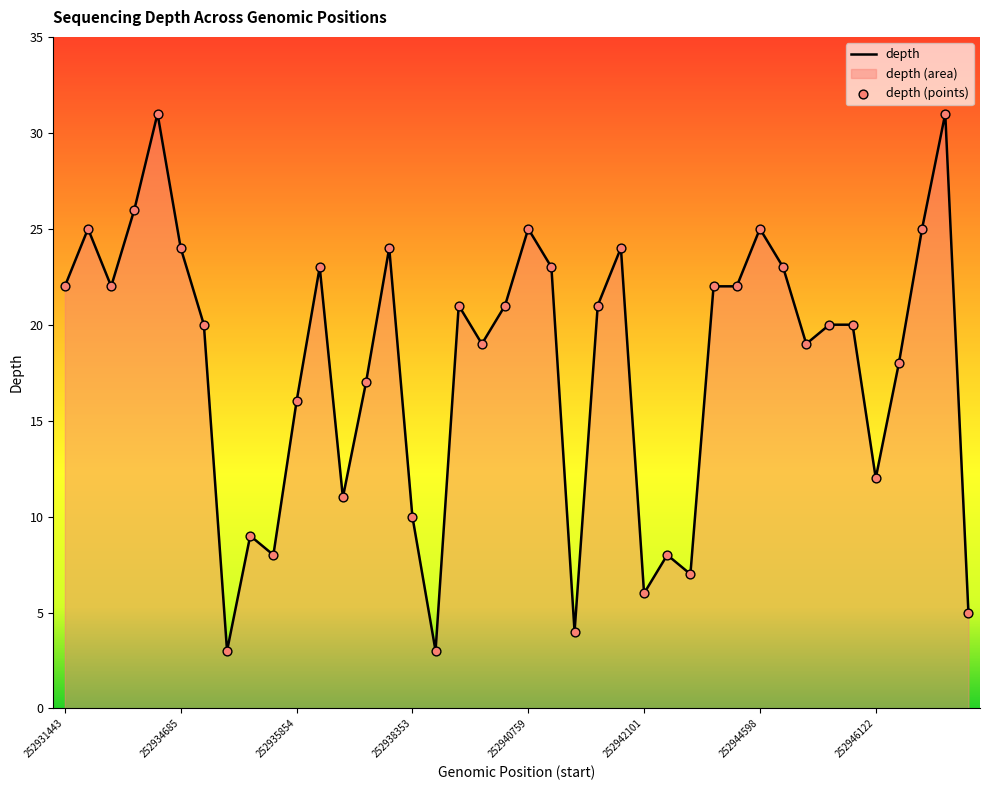

What is the ratio of the value at 252937987 to the value at 252946122?

1.4